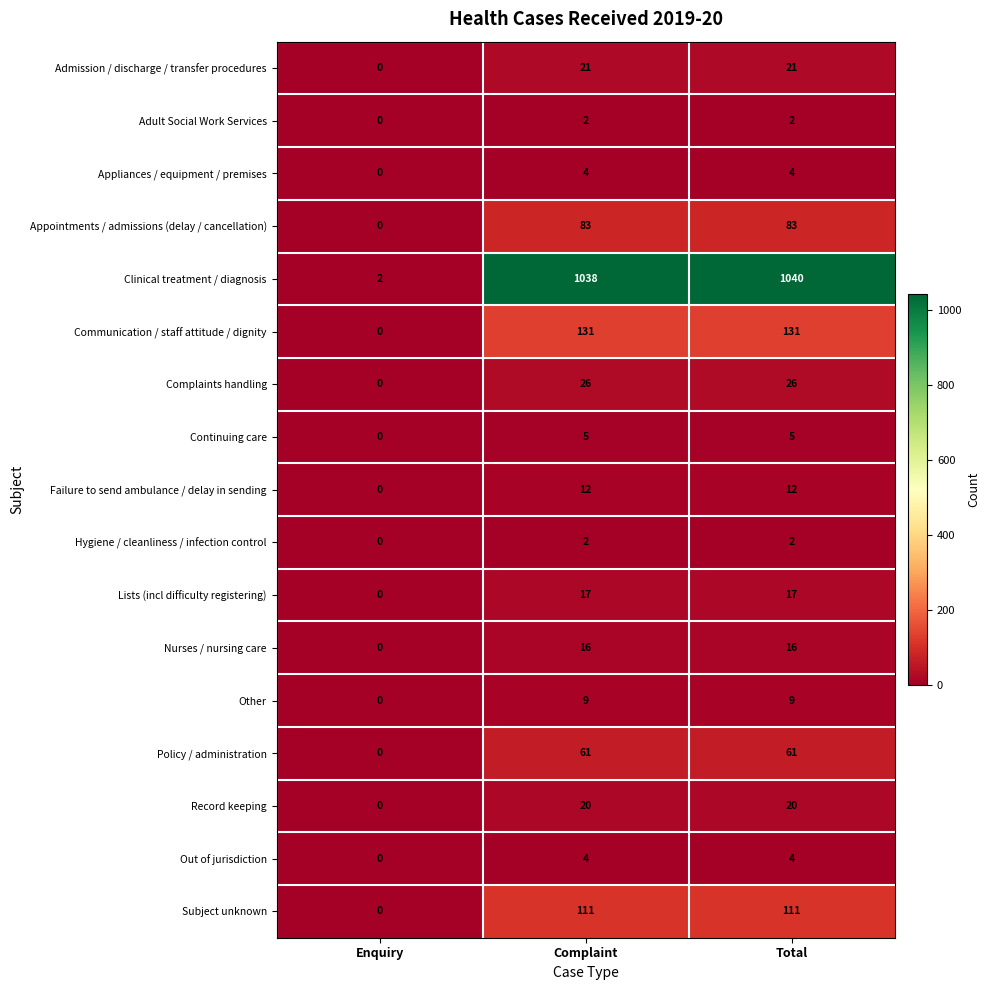

Where is Continuing care nearest to the value 2?

Enquiry